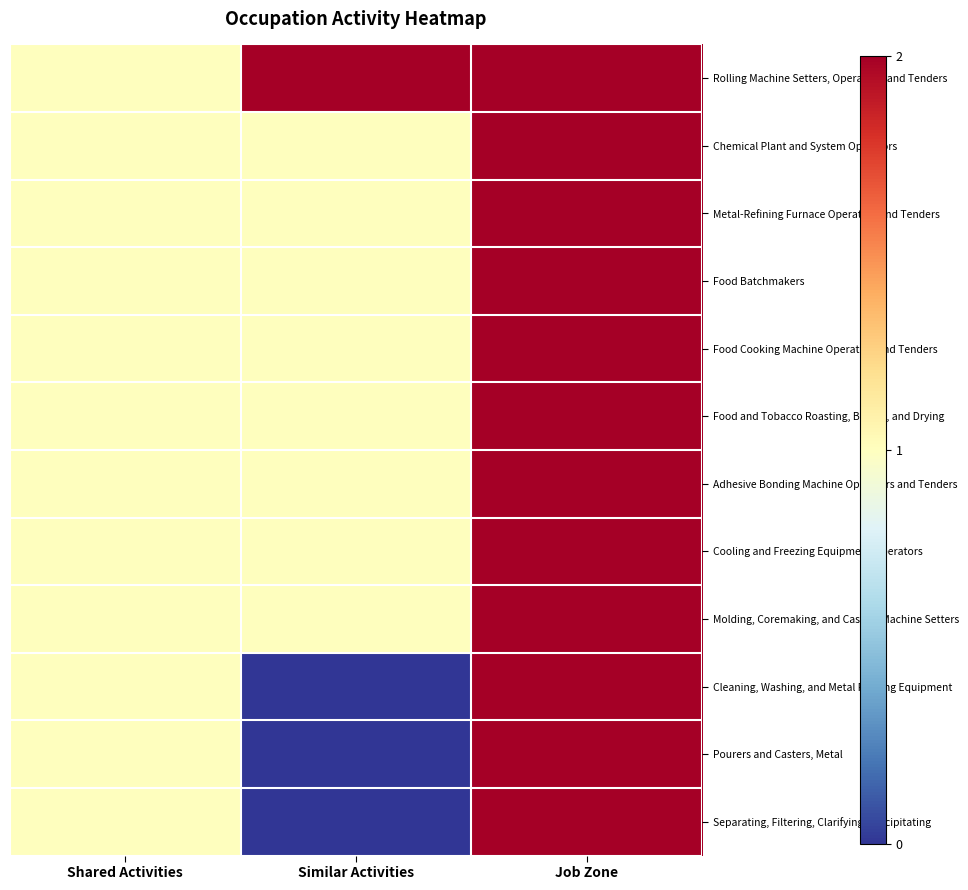

What is the maximum value shown in the chart?

2